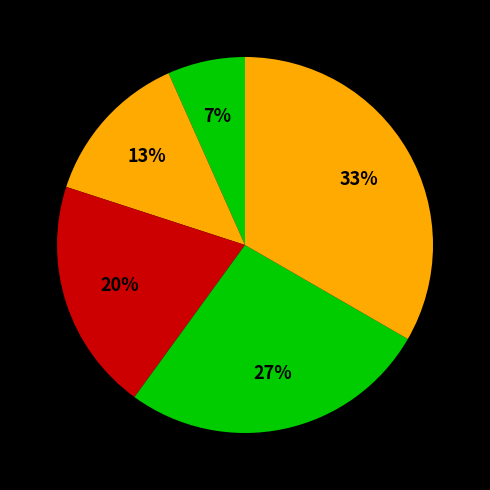

Rank the categories by value from lowest to highest.

interlude, Rewrite Moon, Just, スレイブ, Cradle